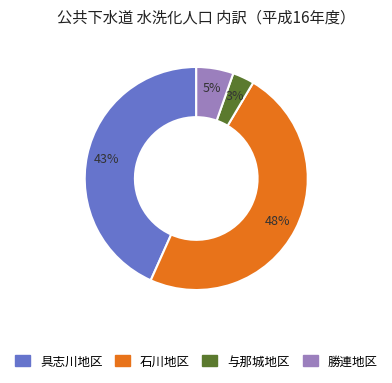

To the nearest percent, what is the difference between the largest and smallest slice percentages?

45%